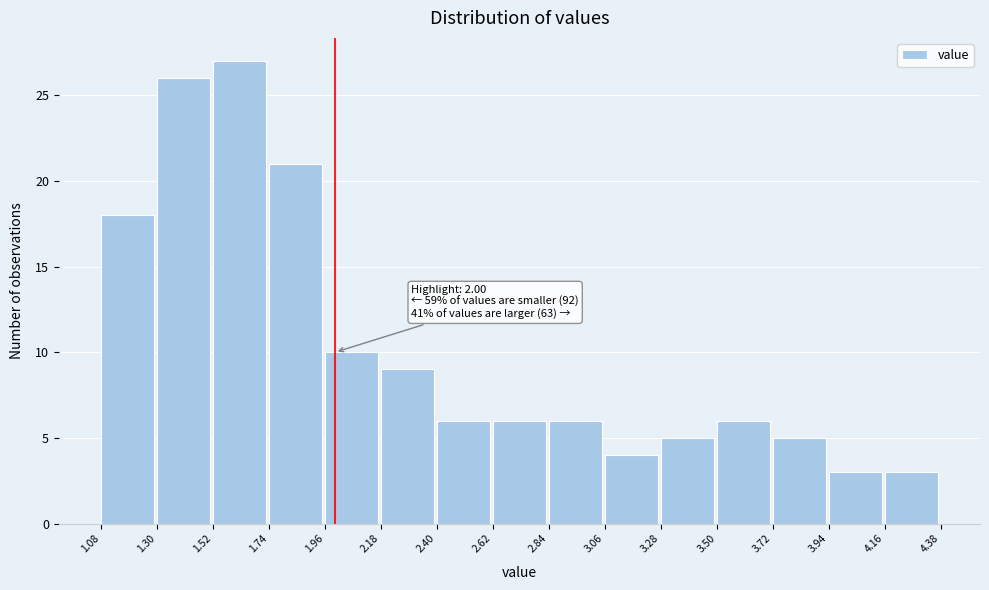

Which range on the x-axis has the tallest bar?

1.52 to 1.74